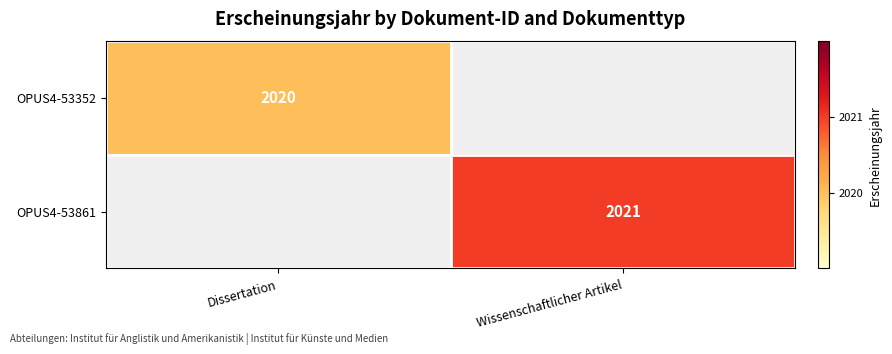

What is the greatest value displayed?

2021